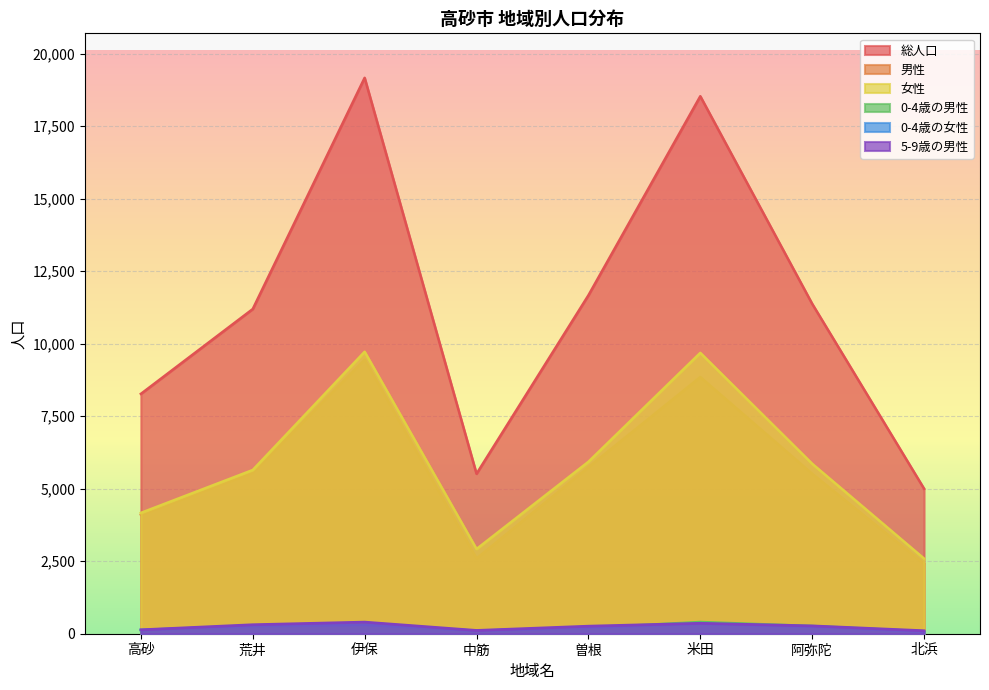

Which has a higher value, 高砂 or 北浜?

高砂